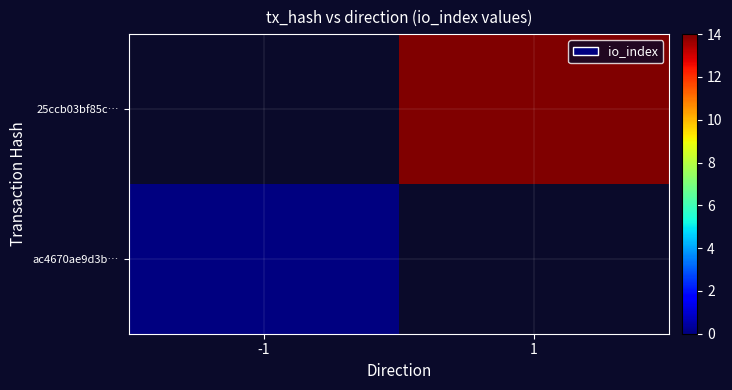

Rank the series by their maximum value, from lowest to highest.

ac4670ae9d3b…, 25ccb03bf85c…